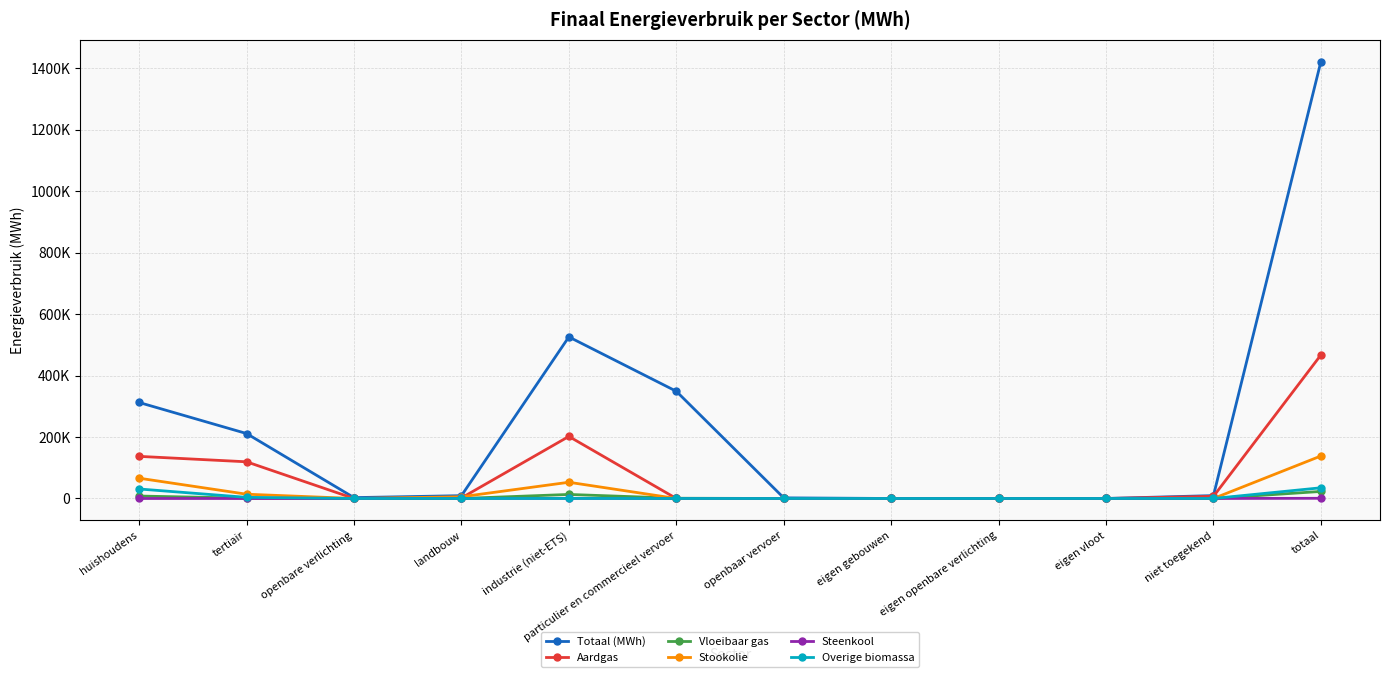

At which label does Steenkool reach its peak?

totaal